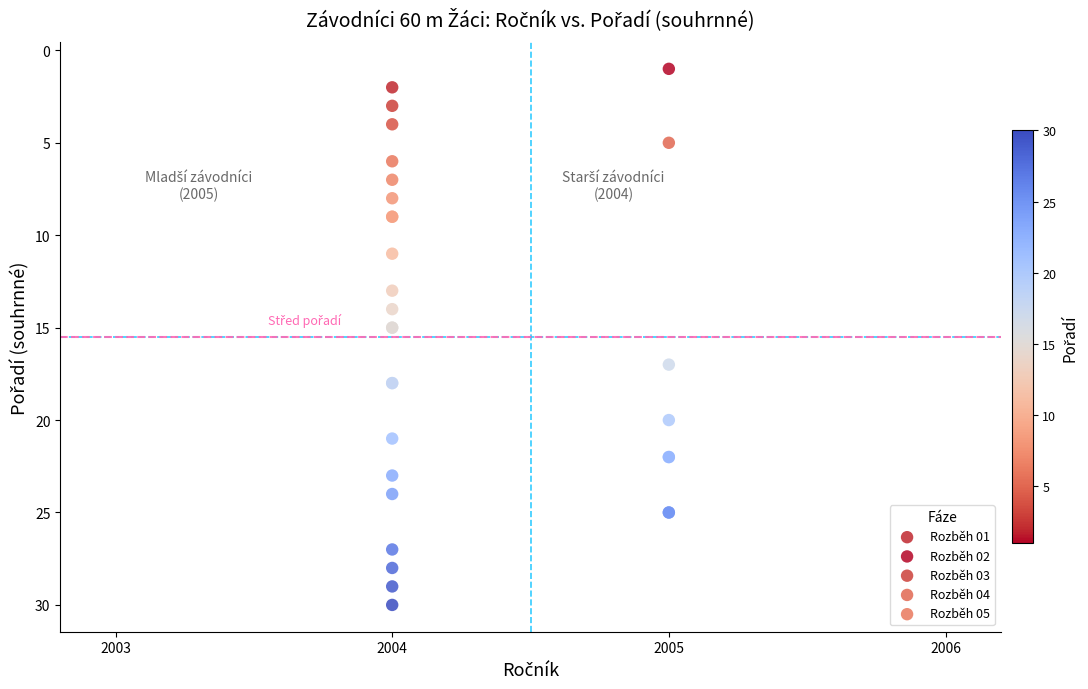

What are all the series names shown in the legend?

Rozběh 01, Rozběh 02, Rozběh 03, Rozběh 04, Rozběh 05